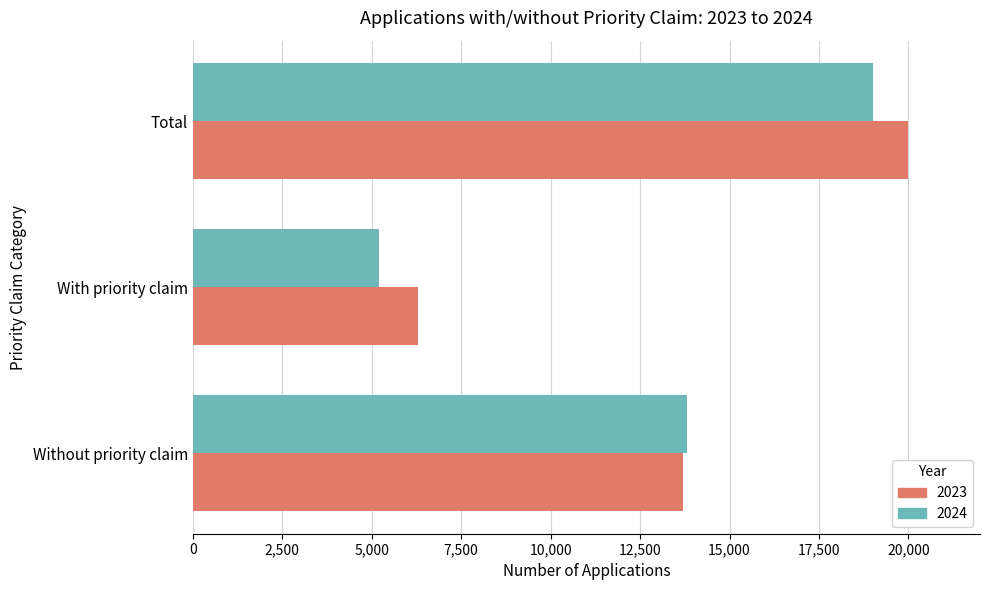

What is the approximate value of 2024 at With priority claim?

5200